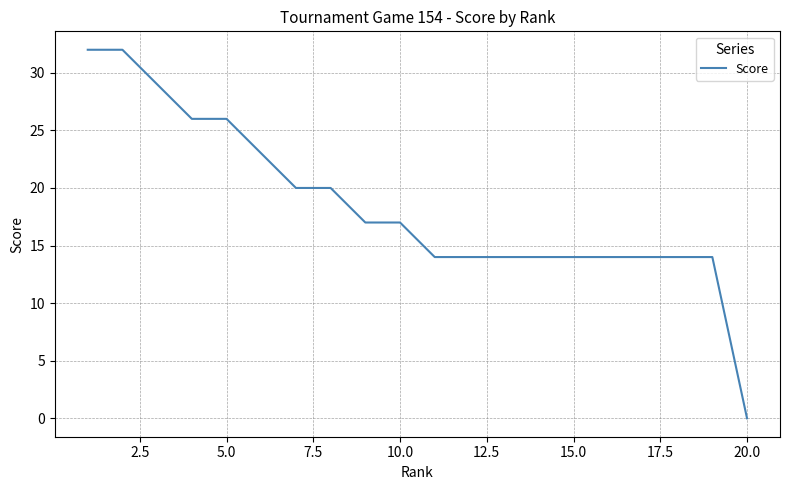

How many positive values are there?

19